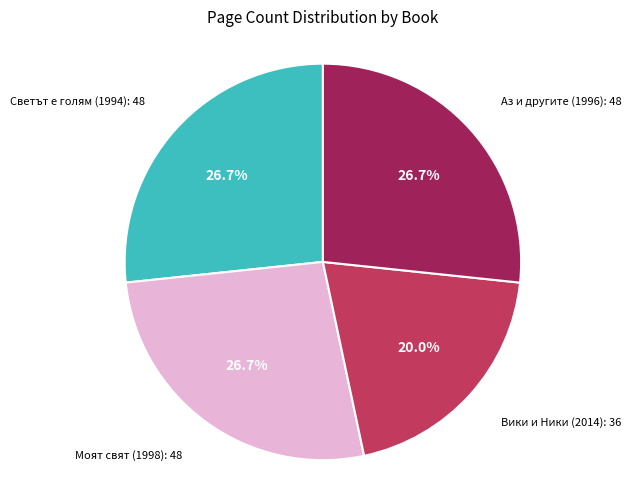

Is there a majority slice in this chart?

No